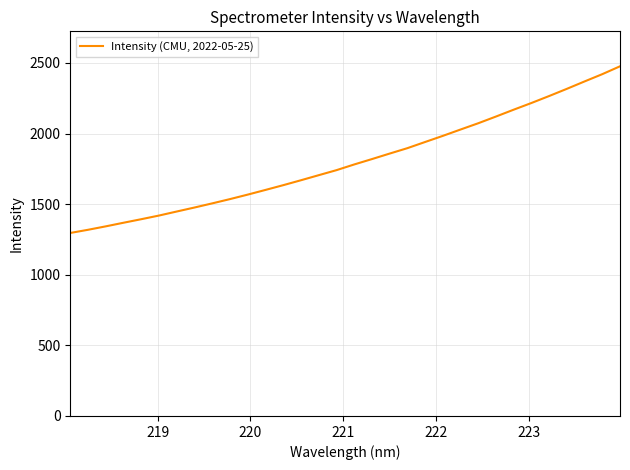

What is the difference between the maximum and minimum values?

1180.2